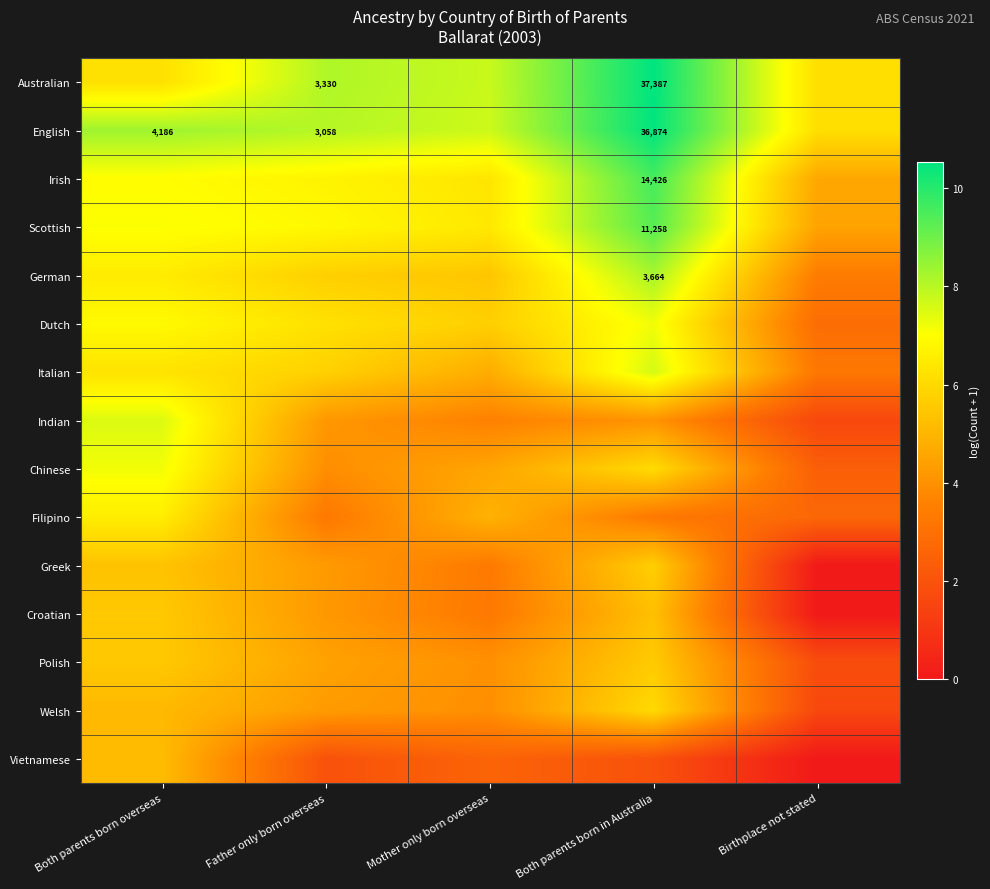

List the labels in order of Dutch value, smallest first.

Birthplace not stated, Mother only born overseas, Father only born overseas, Both parents born overseas, Both parents born in Australia